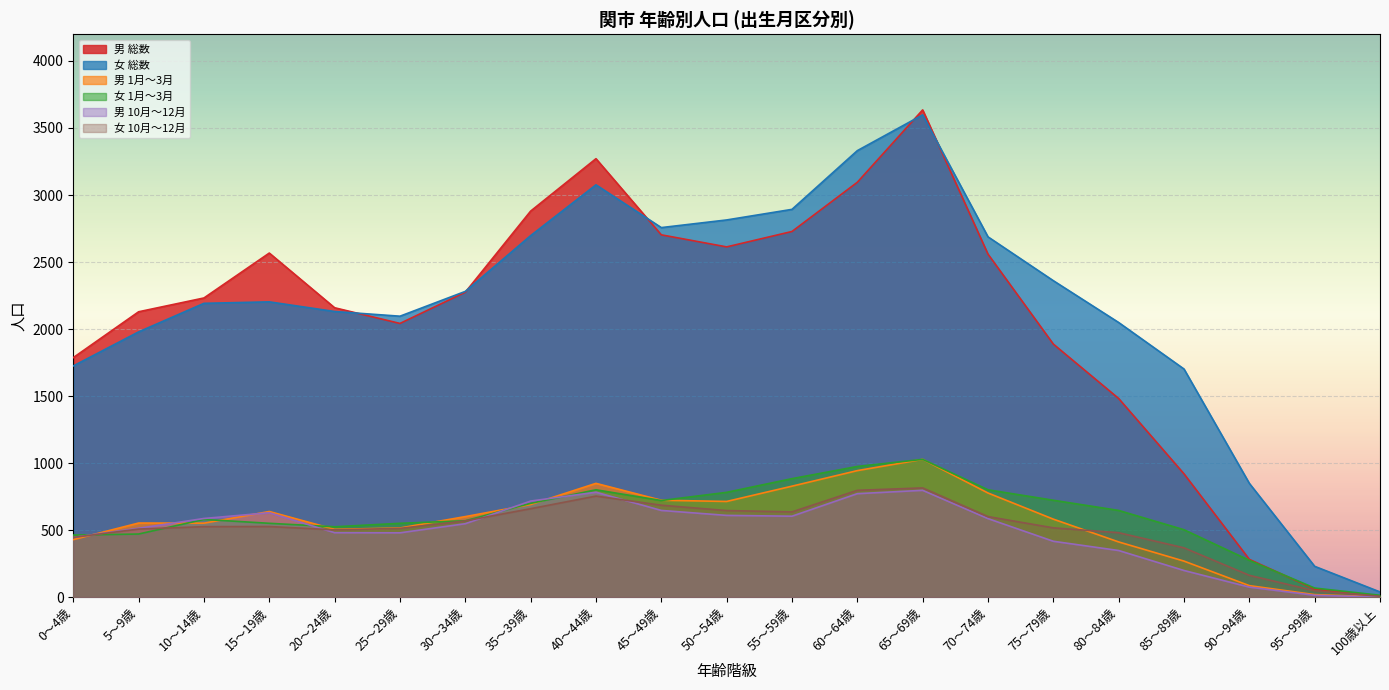

What is the value of the 女 総数 point at the 12th from the left?

2893